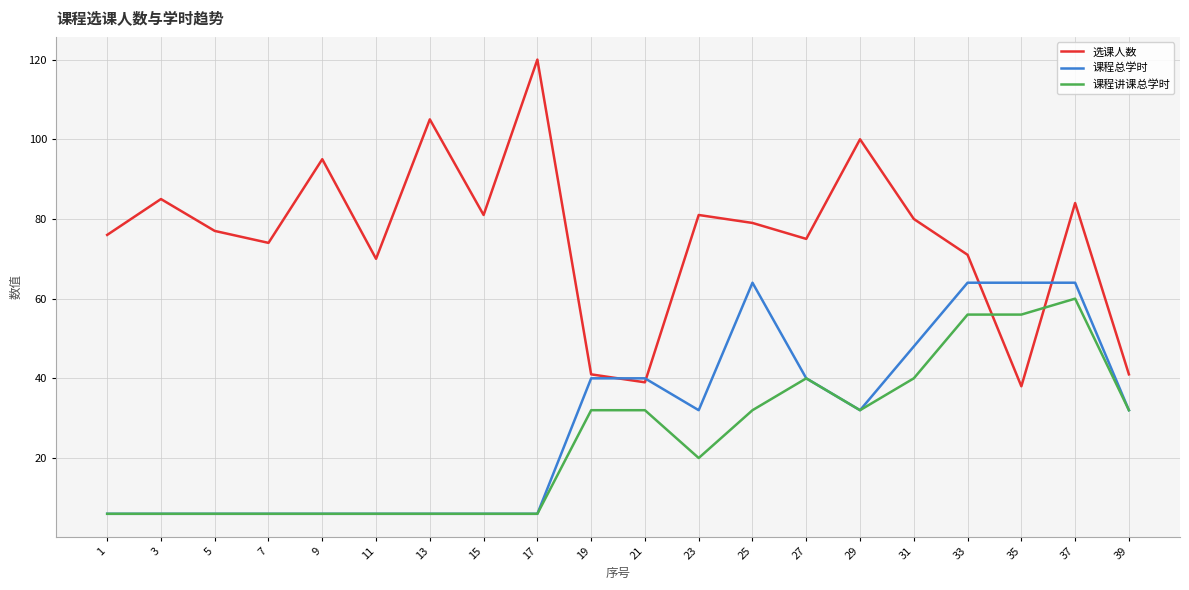

What is the sum of all 课程讲课总学时 values?

486